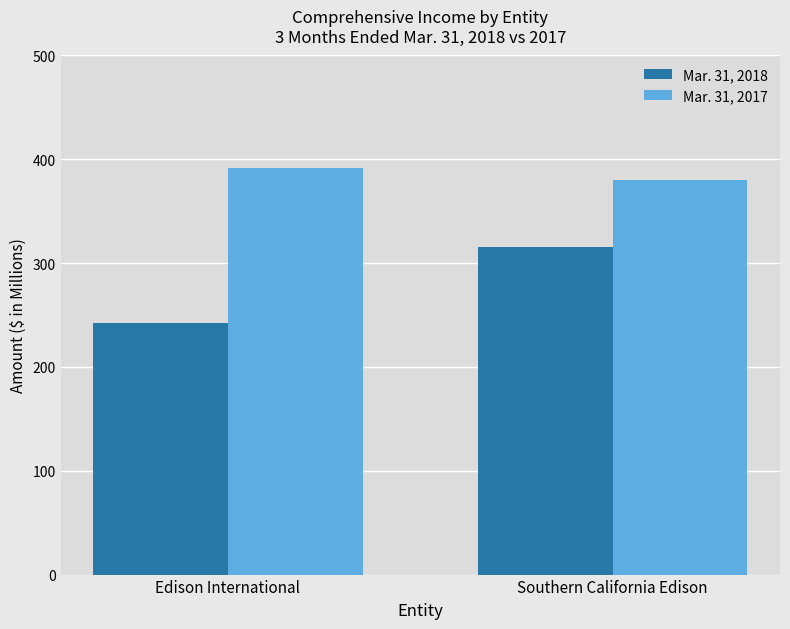

True or false: Mar. 31, 2018 has a value of 348 at Edison International.

False